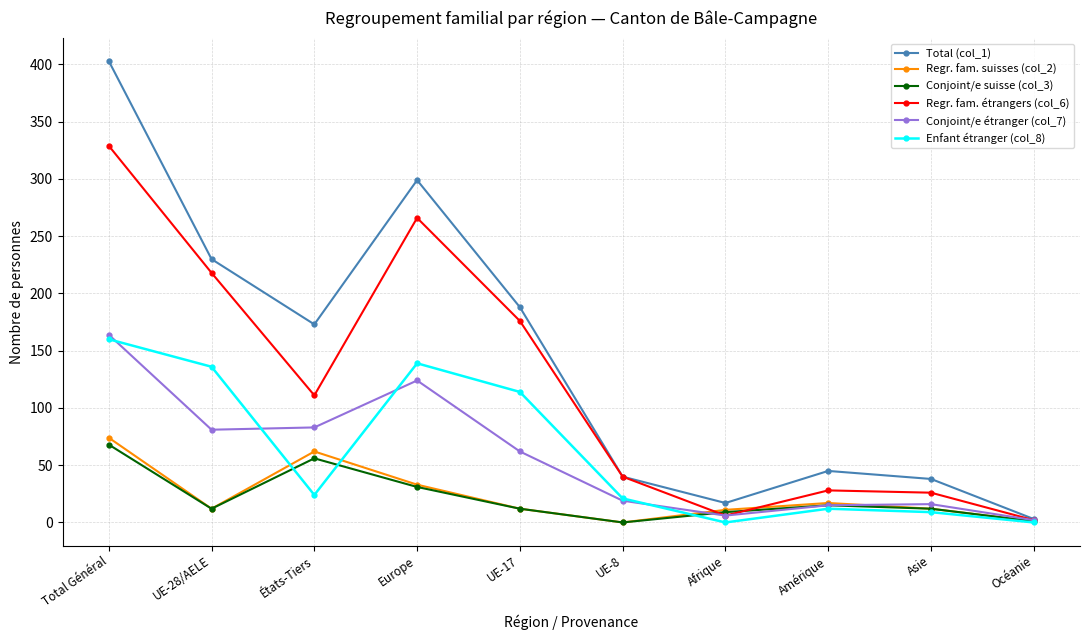

Between États-Tiers and UE-8, which series saw the biggest shift?

Total (col_1)